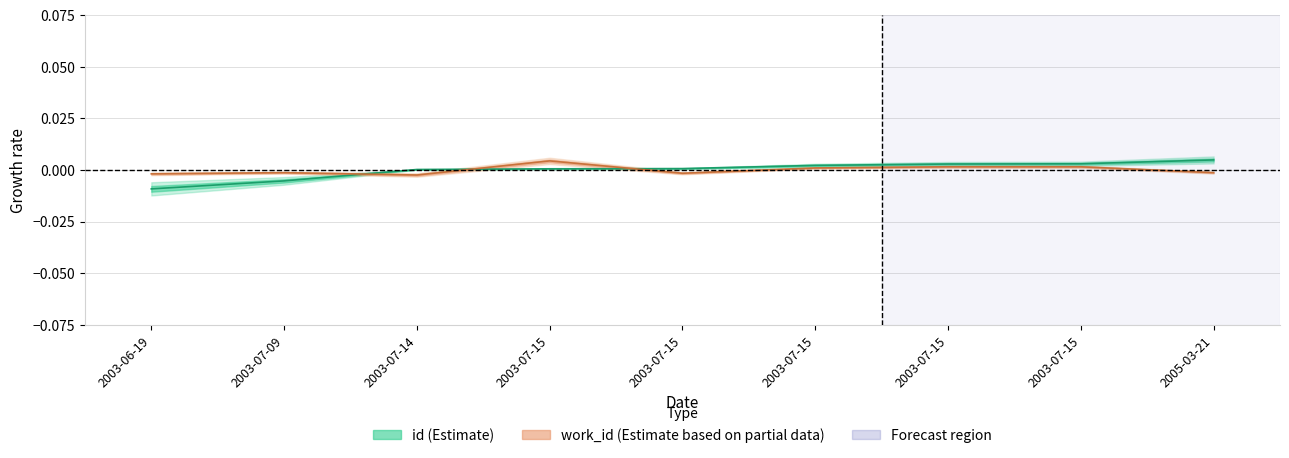

What is the label of the 8th point from the left?

2003-07-15